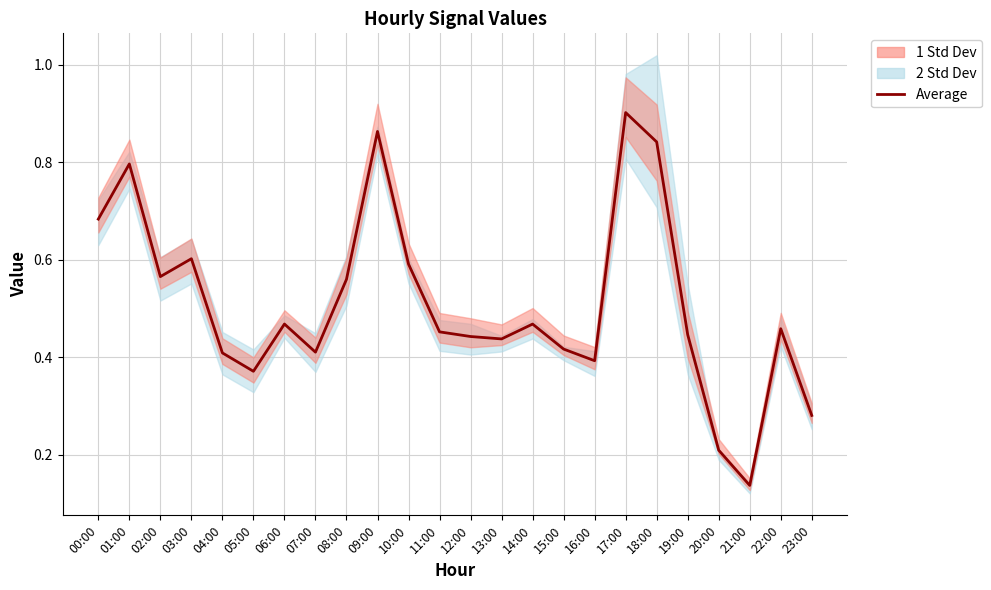

What is the sum of the values at 10:00 and 03:00?

1.2